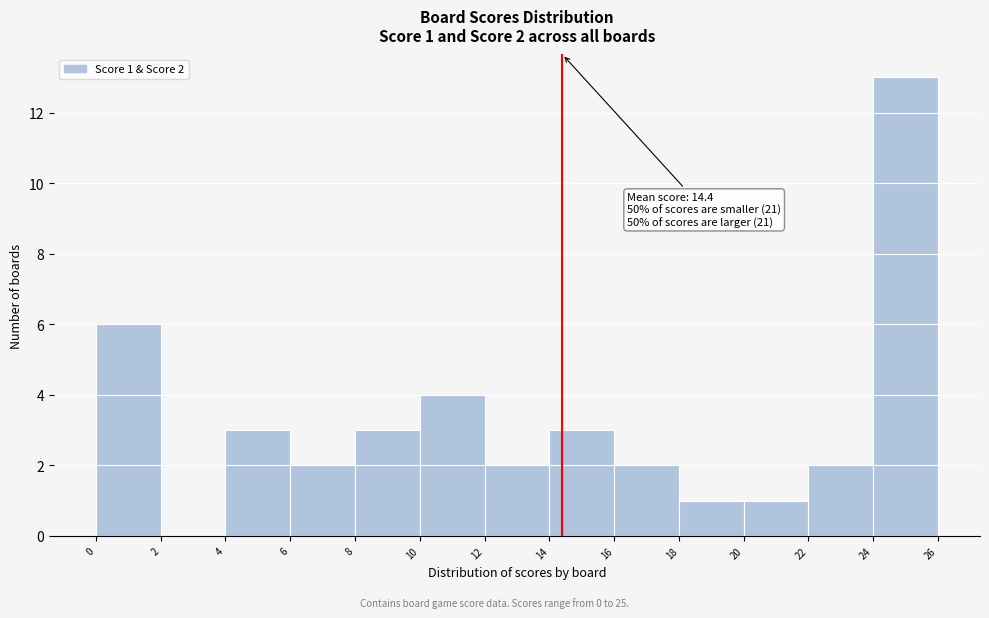

Which range on the x-axis has the tallest bar?

24 to 26